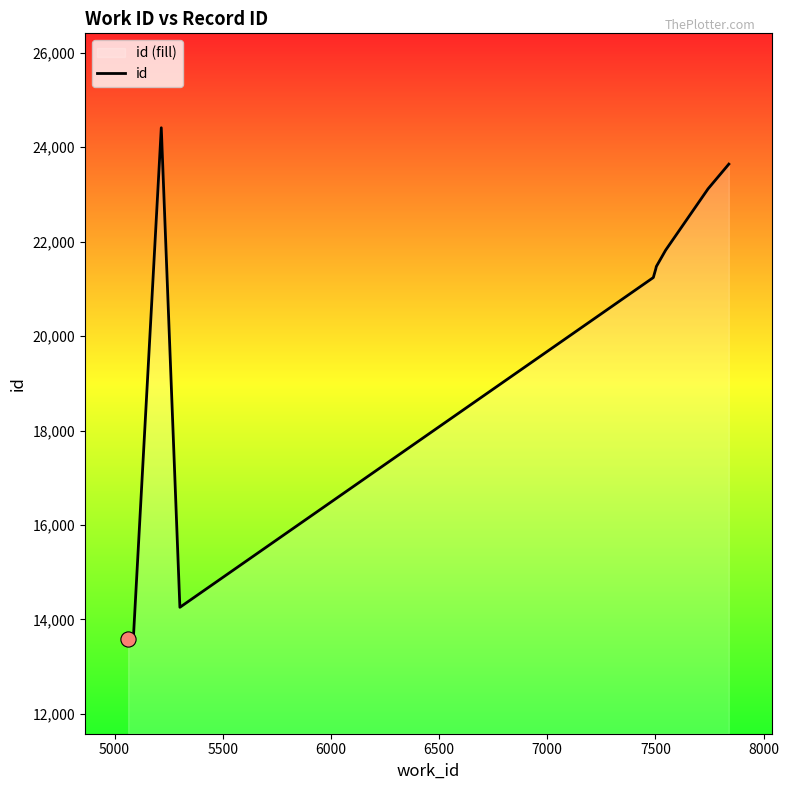

What is the difference between the maximum and minimum values?

10833